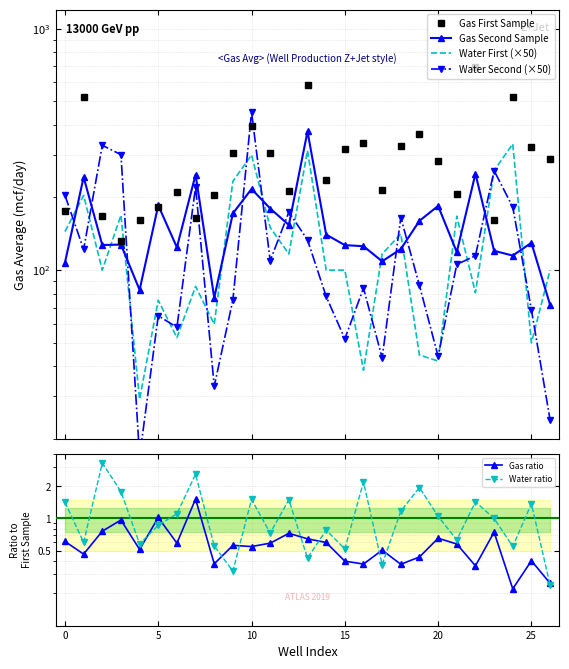

What is the sum of the Water Second (×50) values at 17 and 20?

87.2